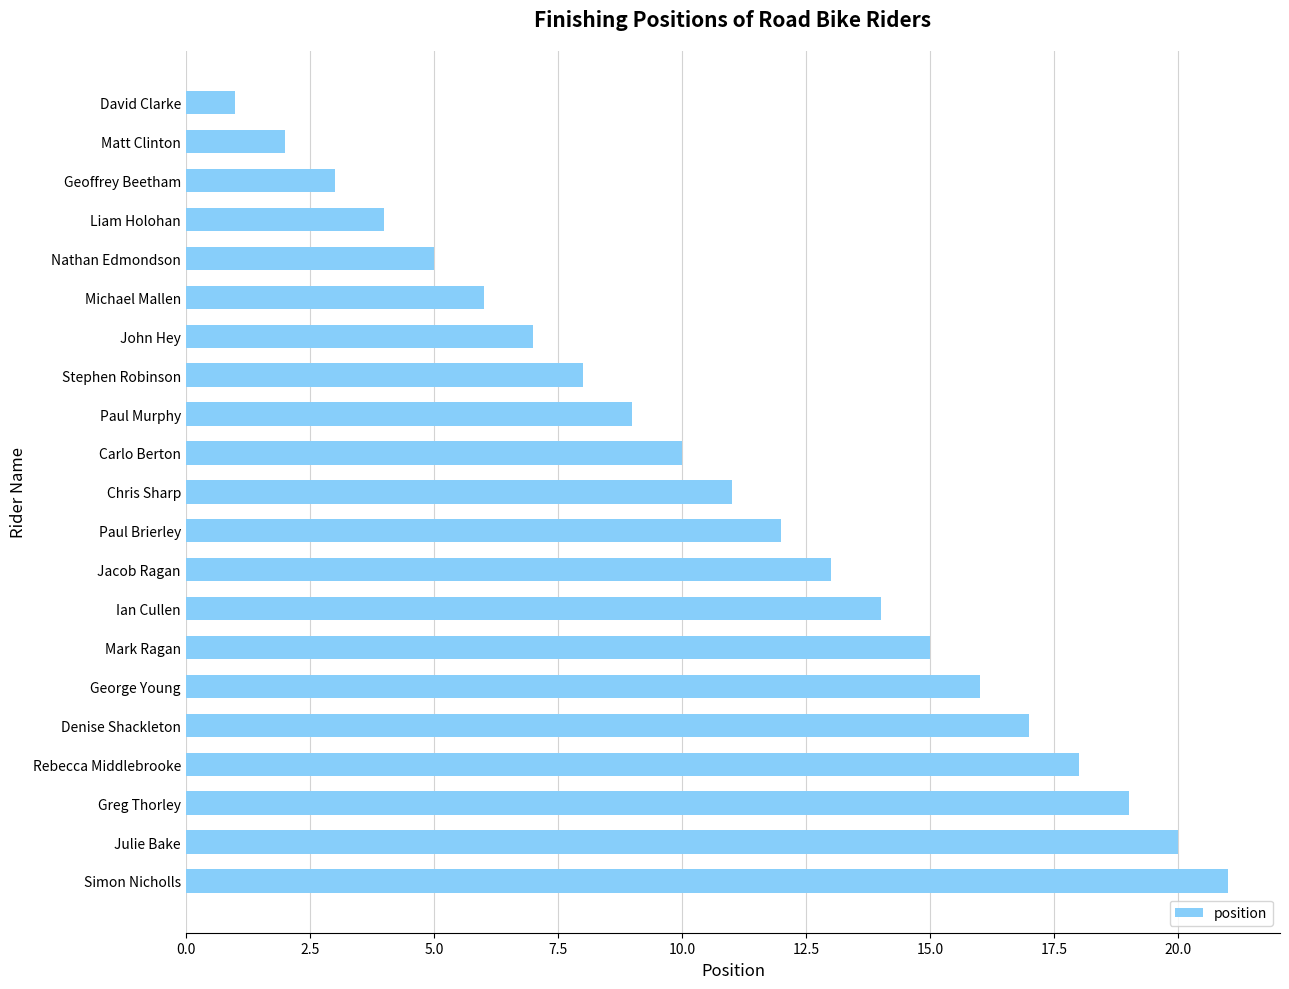

The value at Stephen Robinson is 12. True or false?

False